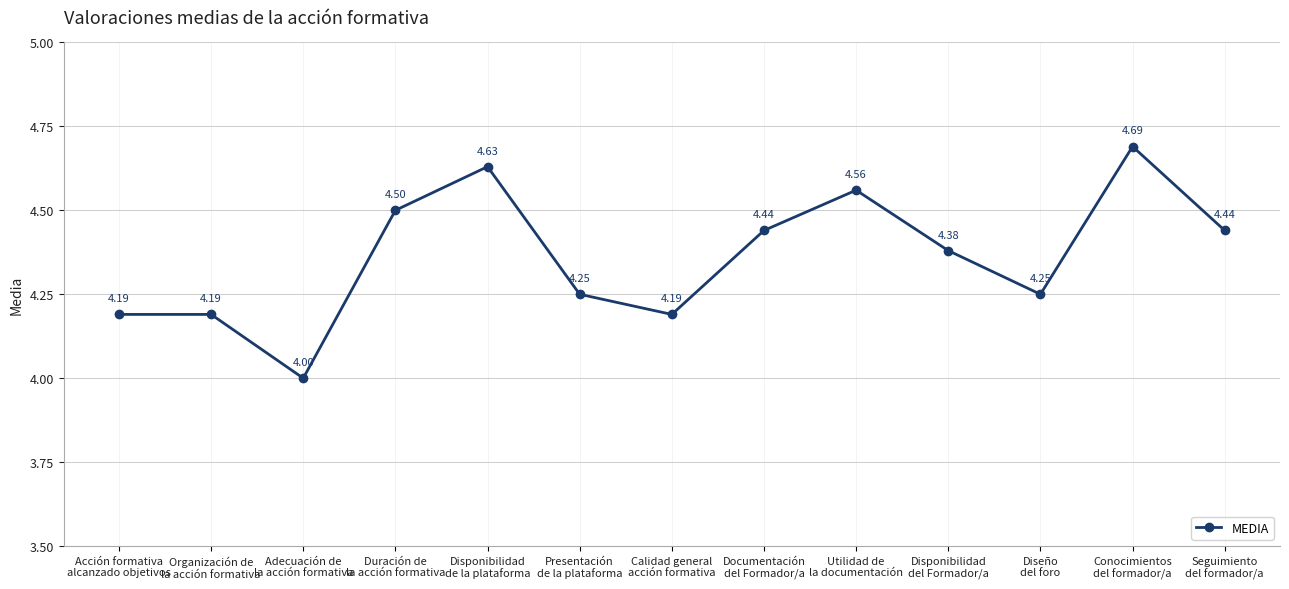

Is it true that the value at Duración de
la acción formativa is 7.6?

False